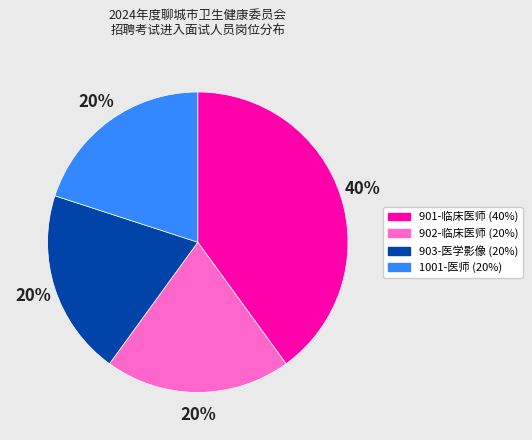

Does any single category account for the majority?

No